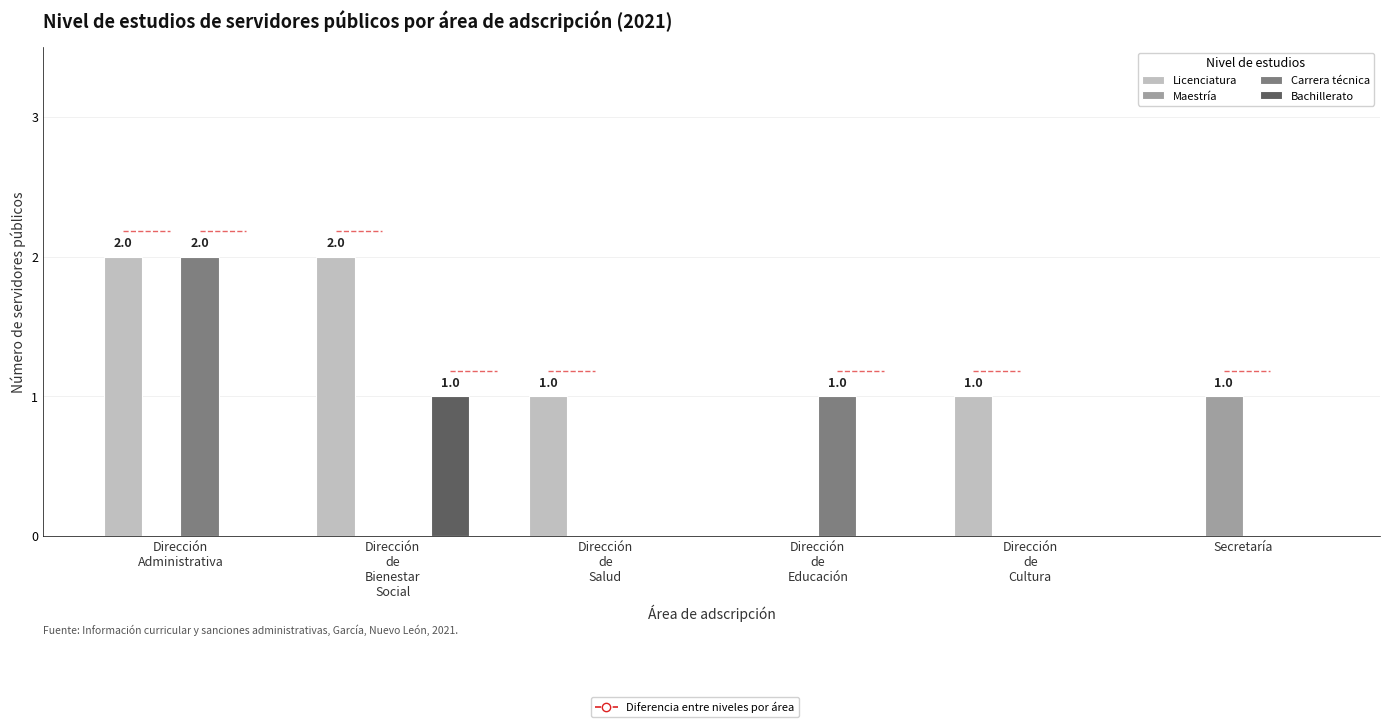

Which series has the largest total across all categories?

Licenciatura